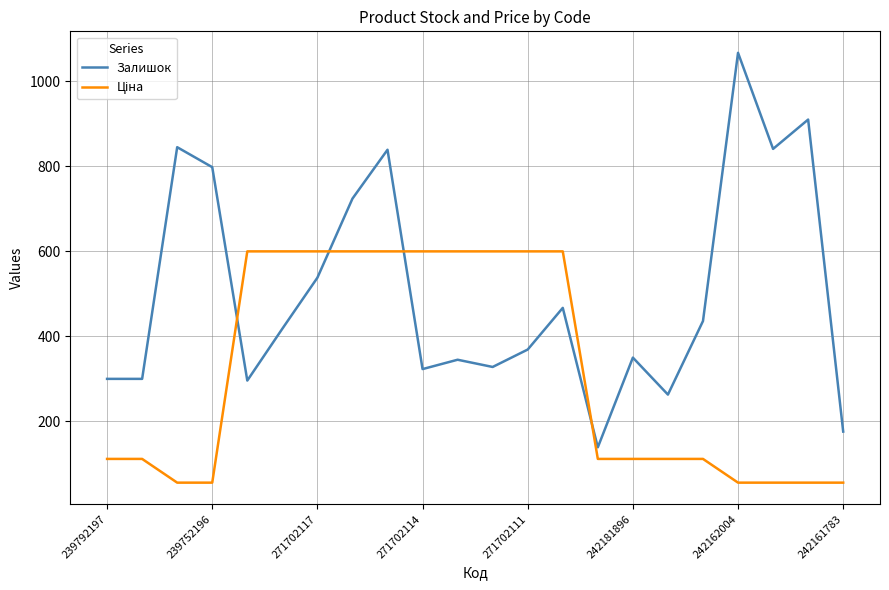

Which series has the largest range (max minus min)?

Залишок